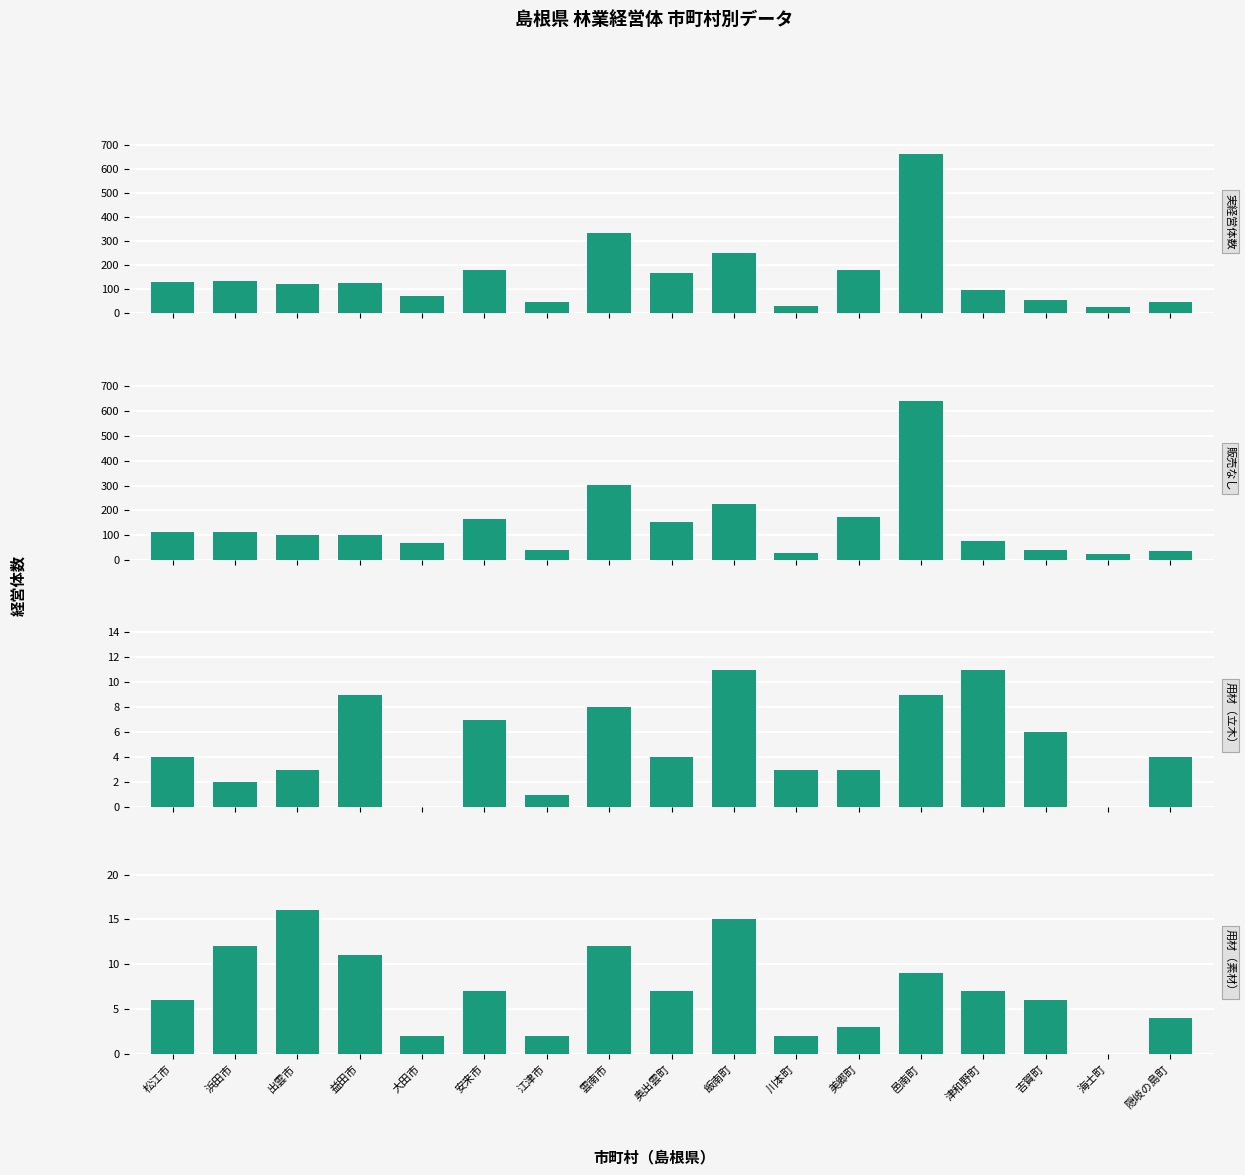

What is the sum of all 販売なし values?

2397